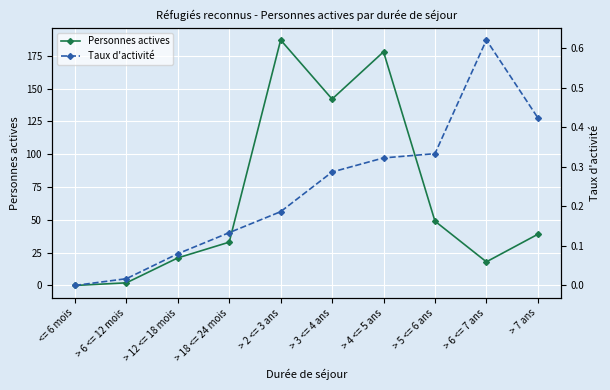

Which category has the highest value across all series?

> 2 <= 3 ans